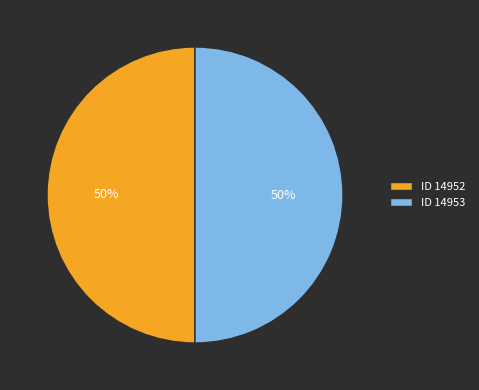

To the nearest percent, what portion does ID 14952 represent?

50%